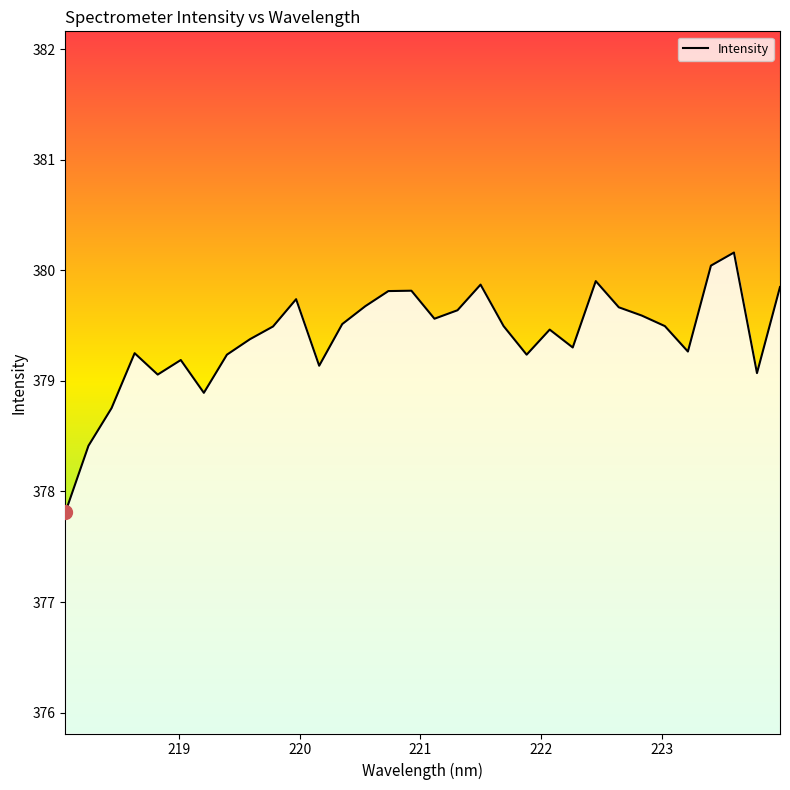

What is the maximum value shown in the chart?

380.2